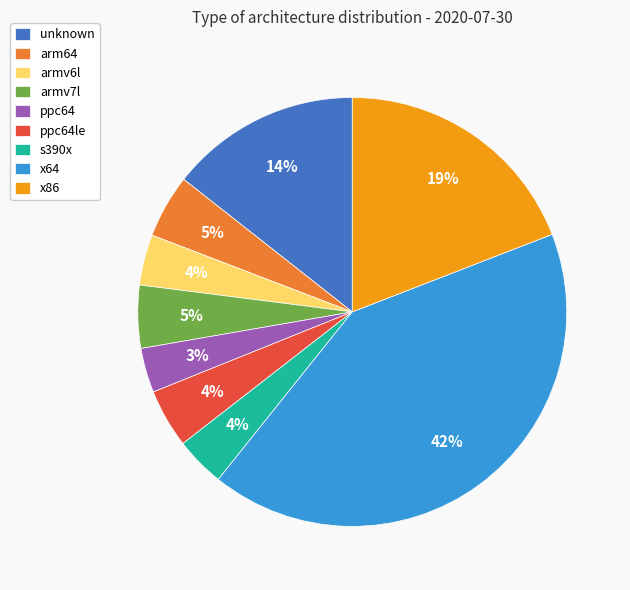

To the nearest percent, what portion does x86 represent?

19%